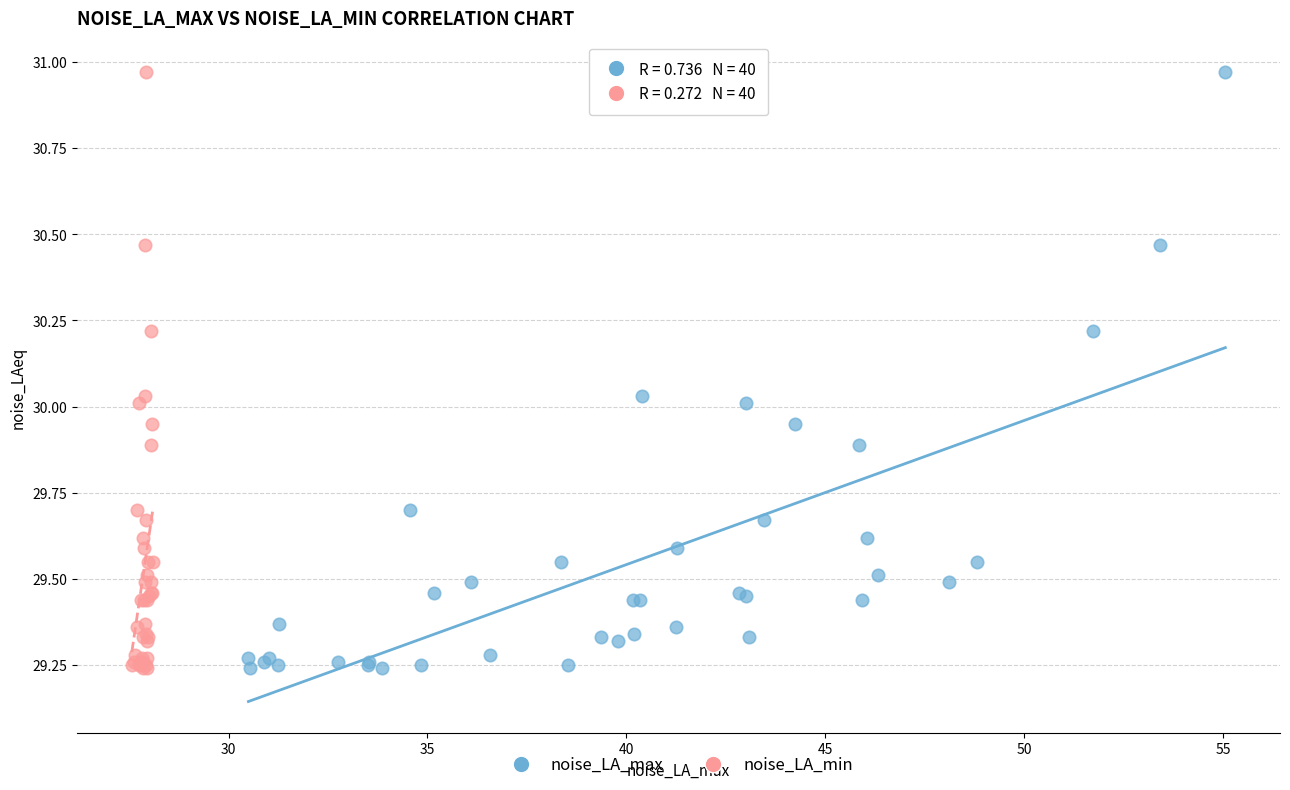

What are all the series names shown in the legend?

noise_LA_max, noise_LA_min